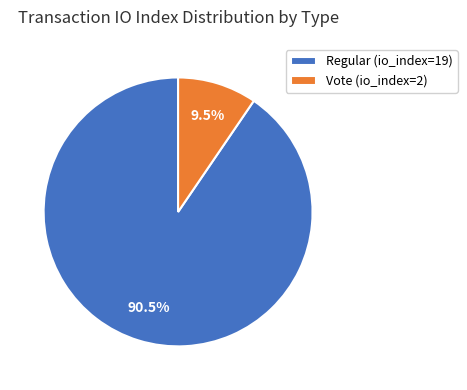

How much of the chart is everything except Regular (io_index=19)?

9.5%